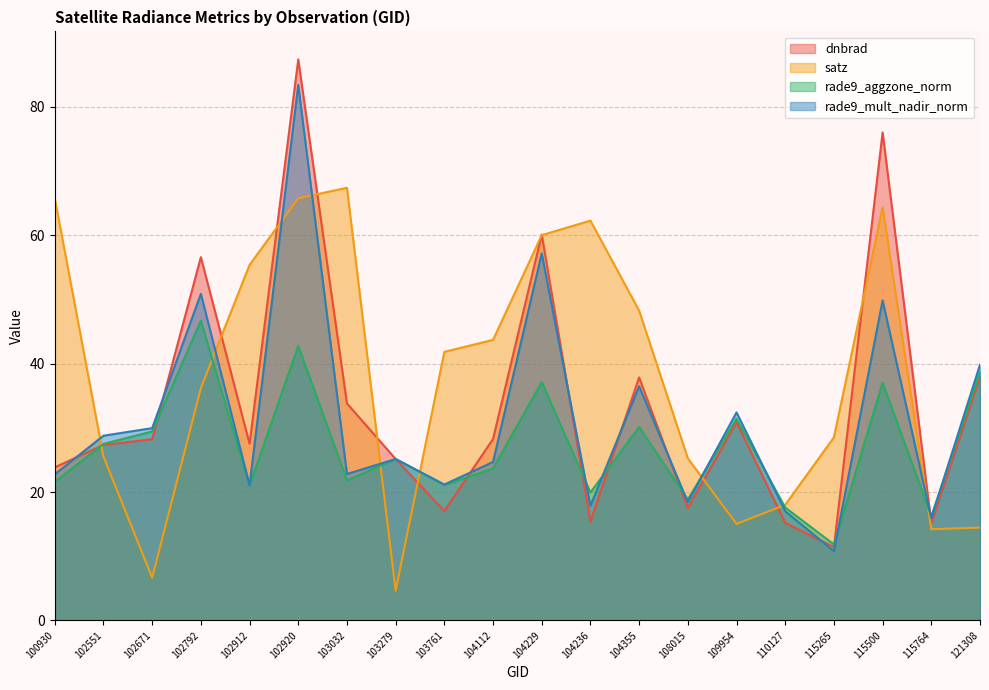

How many data points in rade9_aggzone_norm are less than 25?

10